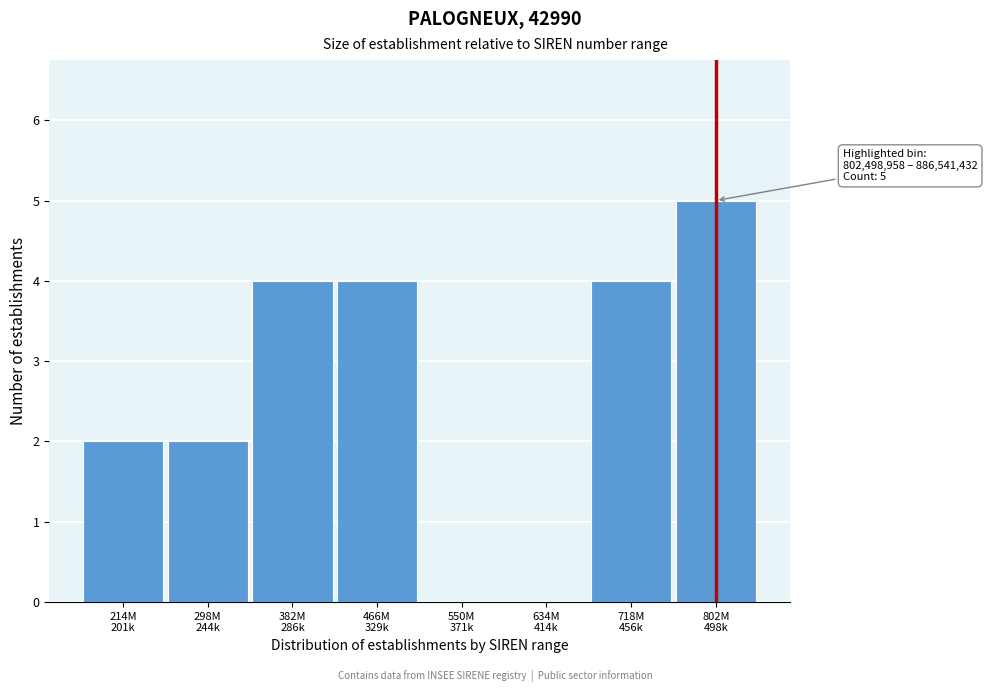

What is the maximum value shown in the chart?

5